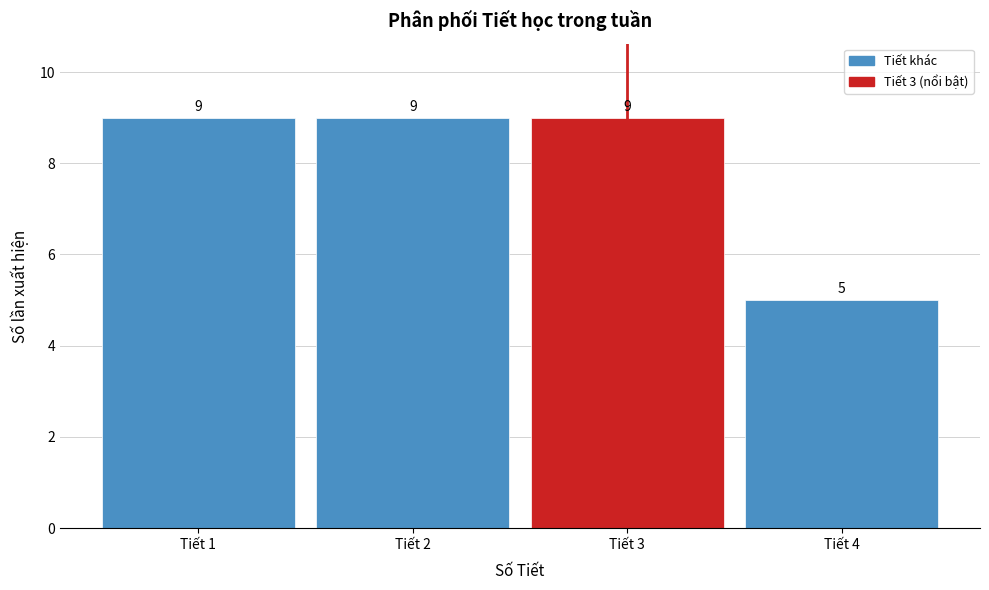

Reading left to right, transcribe this chart: for each bar, give the range it covers on the x-axis and its height.

0.5 to 1.5: 9
1.5 to 2.5: 9
2.5 to 3.5: 9
3.5 to 4.5: 5